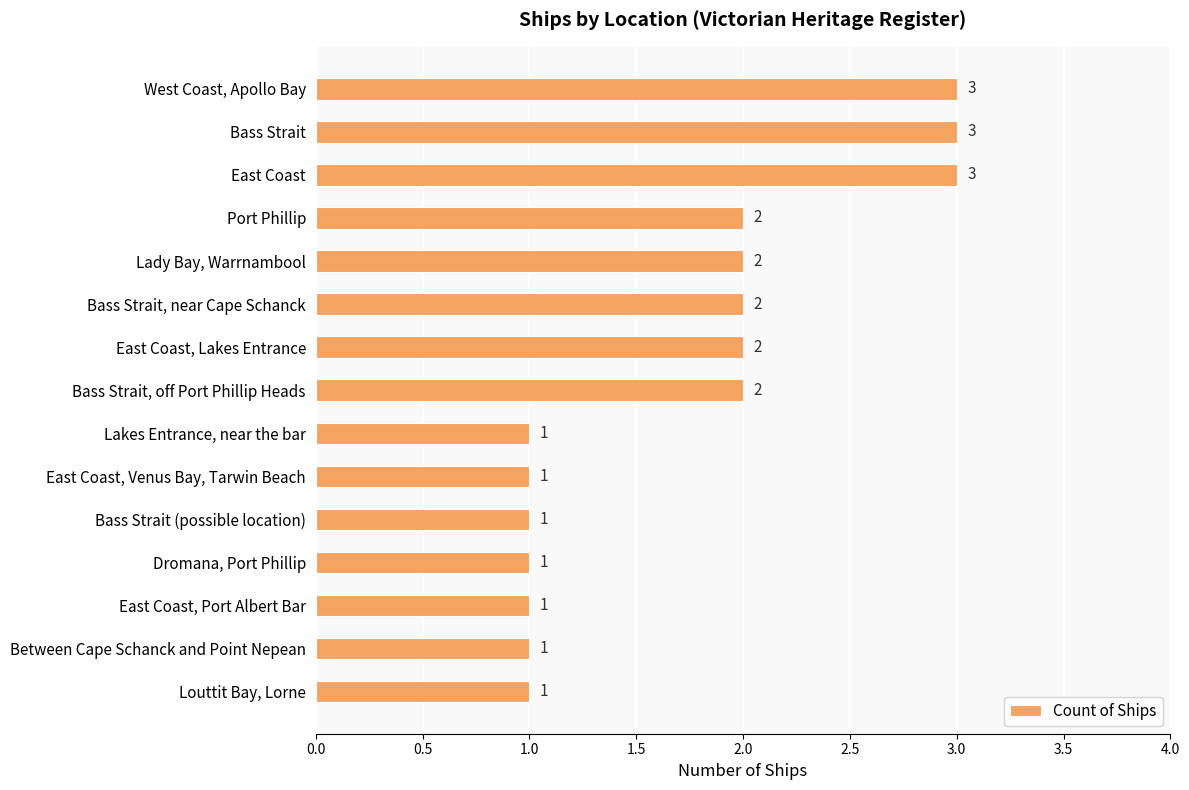

Count the values in the range 1 to 2.

12